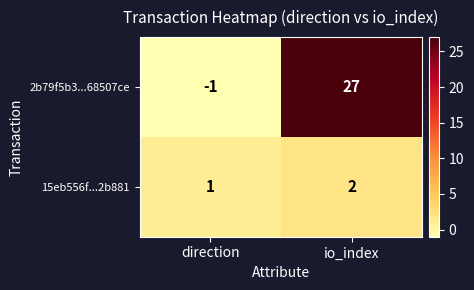

At direction, list the series in order from smallest to largest.

2b79f5b3...68507ce, 15eb556f...2b881